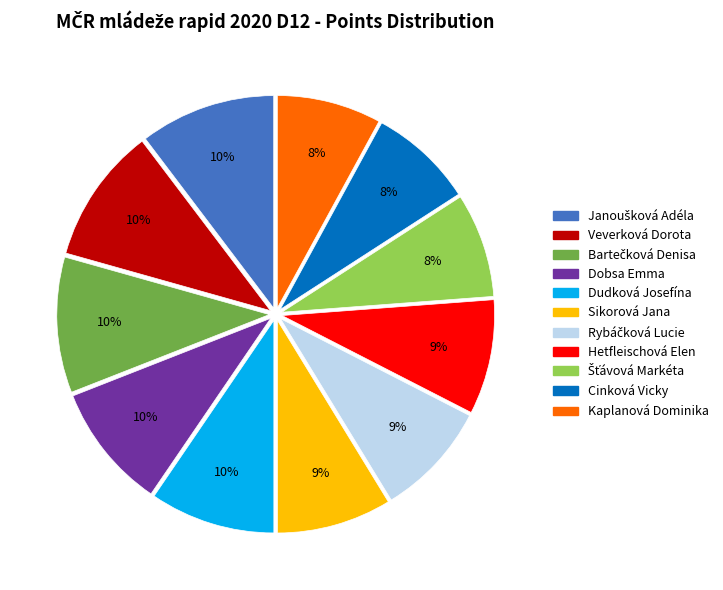

To the nearest percent, what is the average slice percentage?

9%